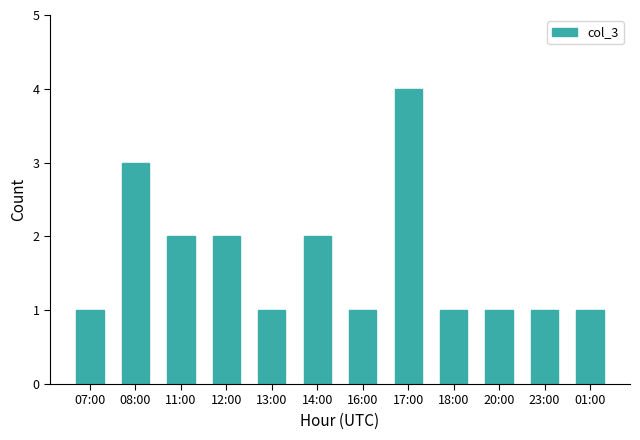

What is the average value?

2